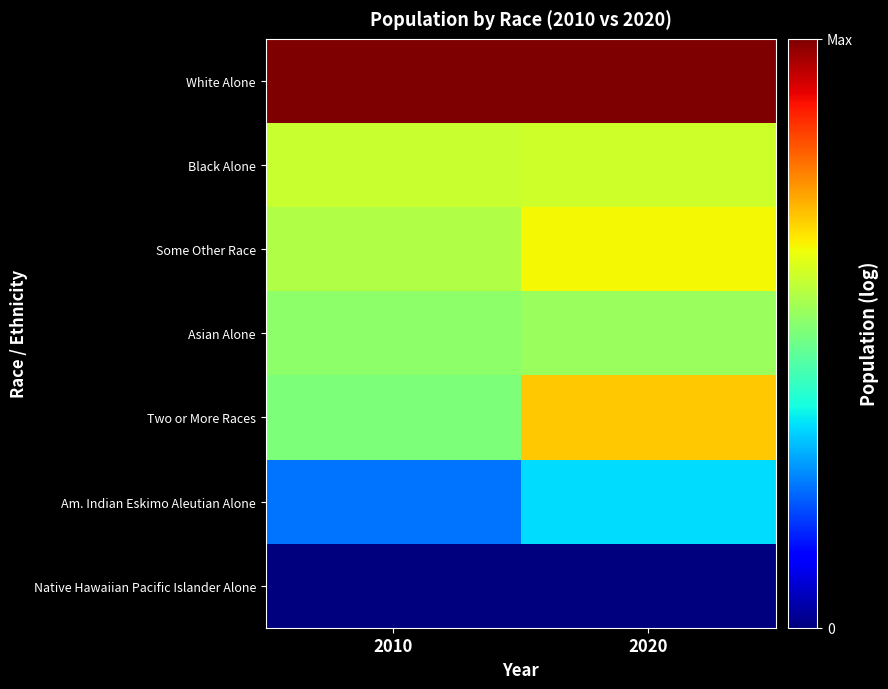

What is the smallest value displayed?

2.1